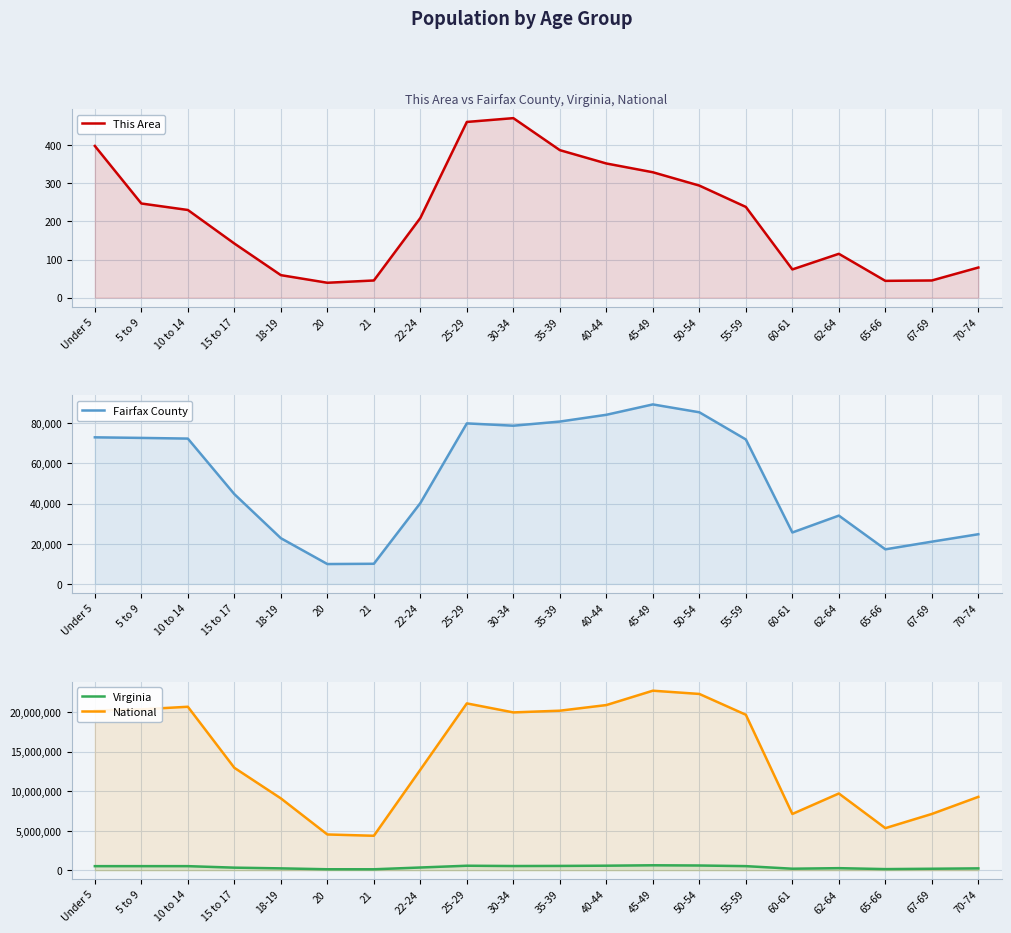

At how many categories does at least one series exceed 8933196?

15